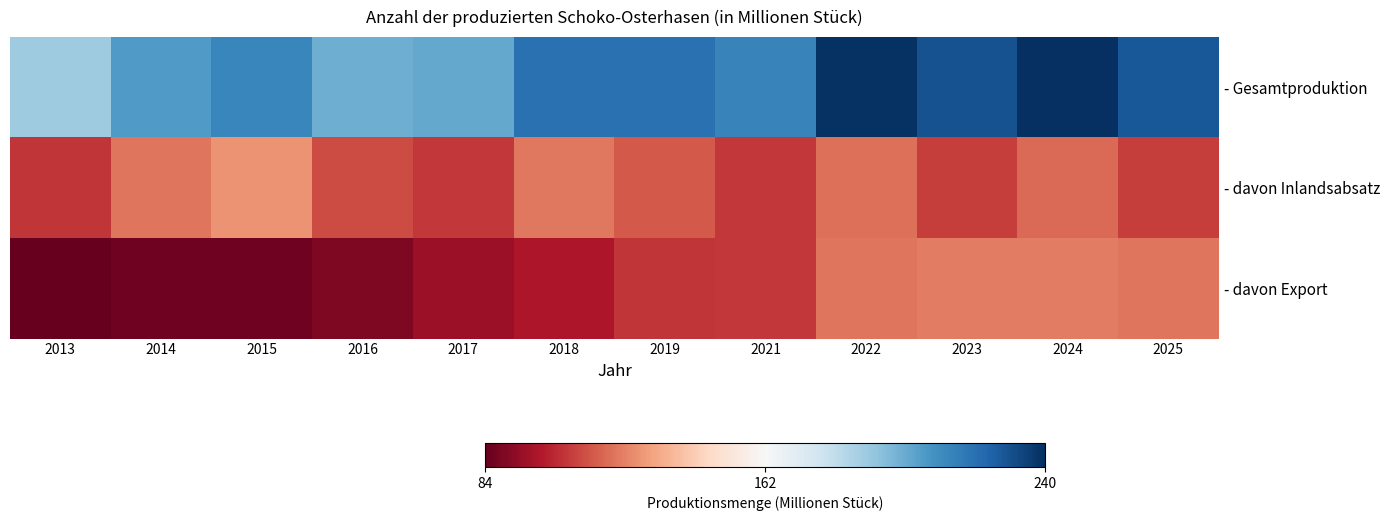

Reading left to right, extract all data points from this chart.

- Gesamtproduktion: 2013=190	2014=206	2015=213	2016=200	2017=202	2018=220	2019=220	2021=214	2022=239	2023=230	2024=240	2025=228
- davon Inlandsabsatz: 2013=106	2014=120	2015=127	2016=111	2017=107	2018=121	2019=114	2021=107	2022=119	2023=108	2024=118	2025=108
- davon Export: 2013=84	2014=86	2015=86	2016=89	2017=95	2018=99	2019=106	2021=107	2022=120	2023=122	2024=122	2025=120